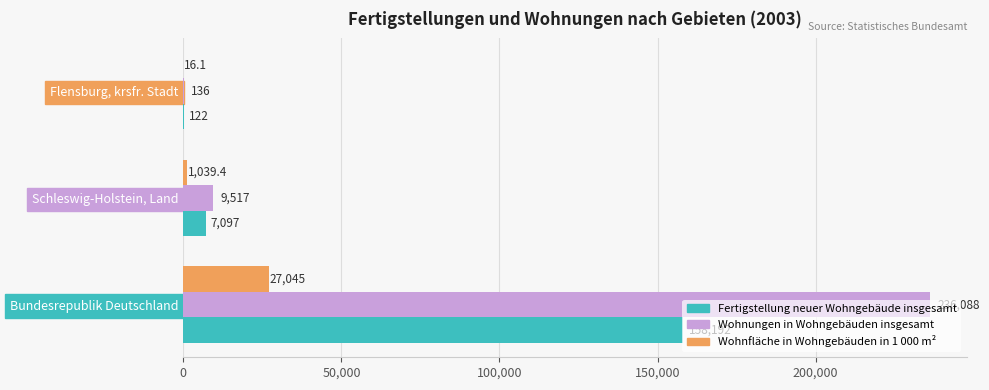

At which label is Wohnfläche in Wohngebäuden in 1 000 m² closest to 13530?

Schleswig-Holstein, Land